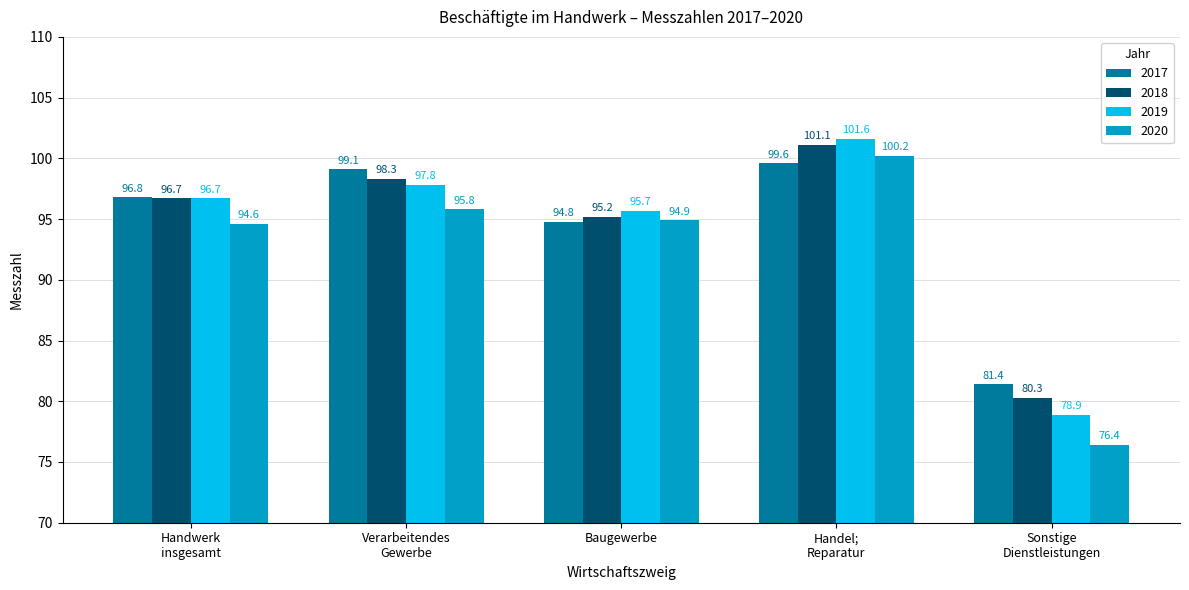

Reading left to right, extract all data points from this chart.

2017: 96.8	99.1	94.8	99.6	81.4
2018: 96.7	98.3	95.2	101.1	80.3
2019: 96.7	97.8	95.7	101.6	78.9
2020: 94.6	95.8	94.9	100.2	76.4